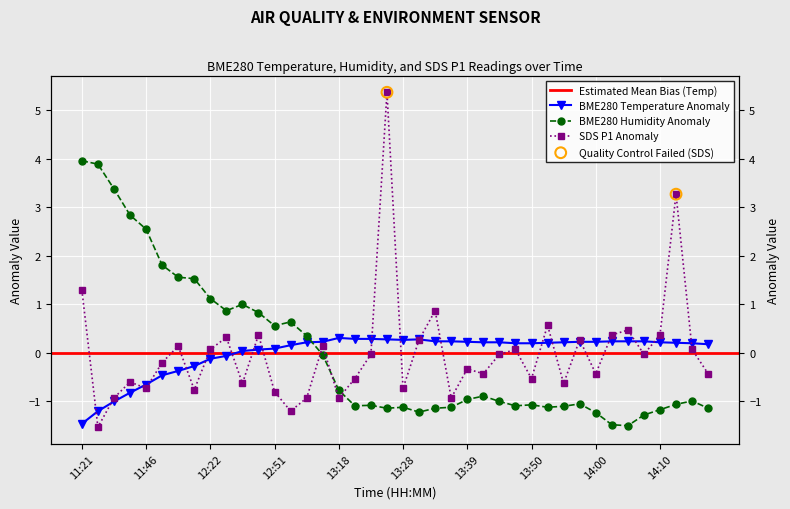

Which series has the largest total across all categories?

SDS_P1